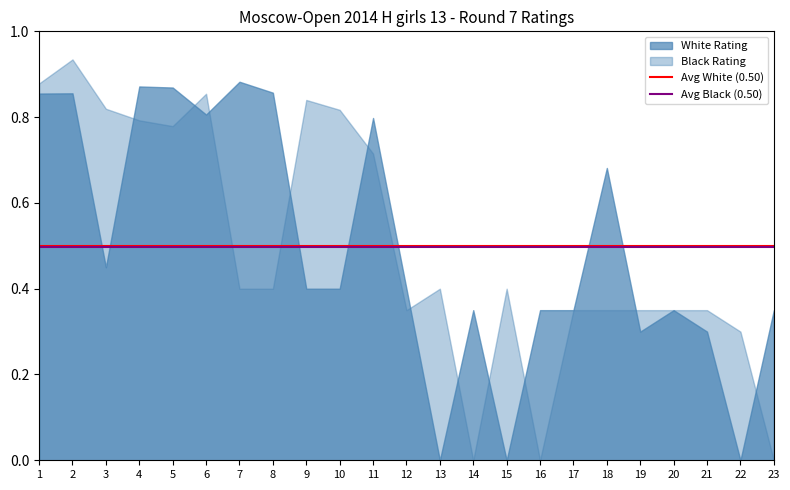

Is it true that Avg Black (0.50) equals 0.5 at 1?

True